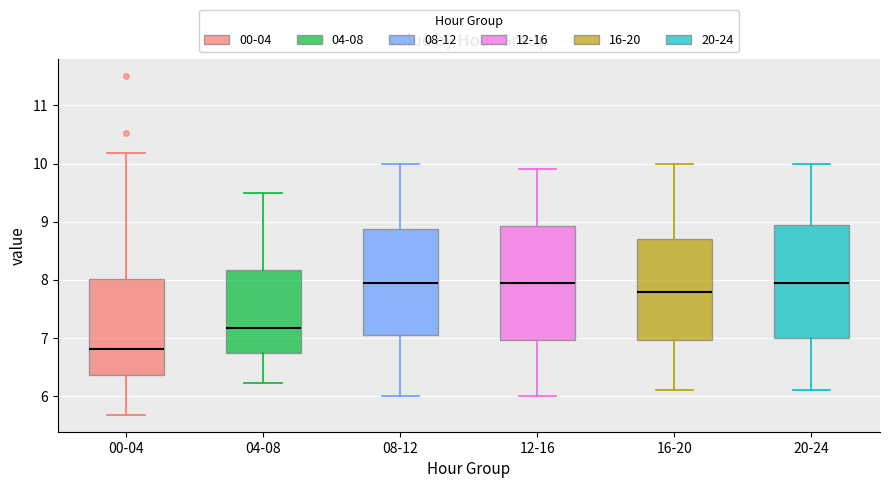

Where is the upper edge of the box for 12-16 on the y-axis? The values are not printed on the chart, so give them approximately, as read against the axis.

8.9